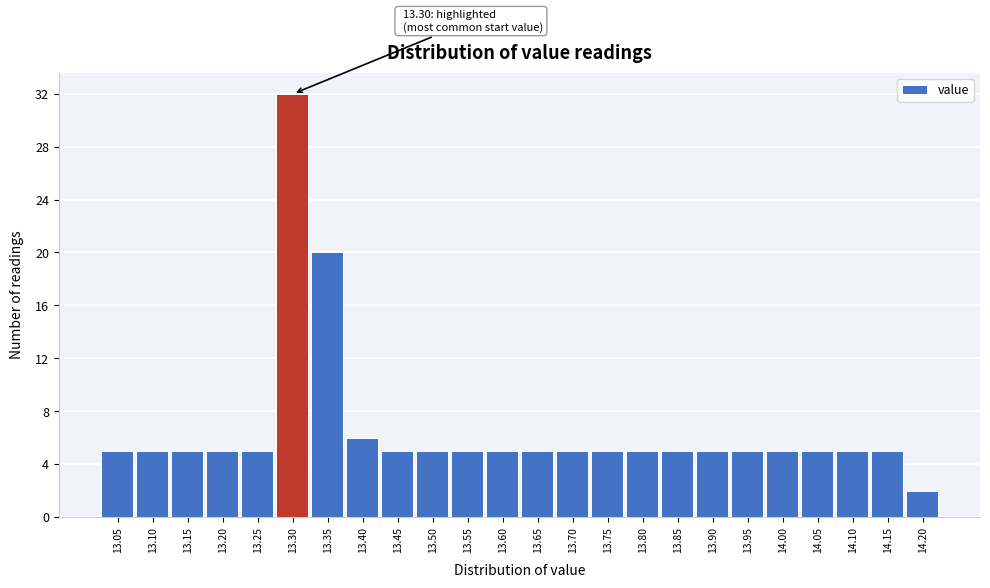

Reading left to right, transcribe all the data shown in this chart.

13.05=5	13.10=5	13.15=5	13.20=5	13.25=5	13.30=32	13.35=20	13.40=6	13.45=5	13.50=5	13.55=5	13.60=5	13.65=5	13.70=5	13.75=5	13.80=5	13.85=5	13.90=5	13.95=5	14.00=5	14.05=5	14.10=5	14.15=5	14.20=2